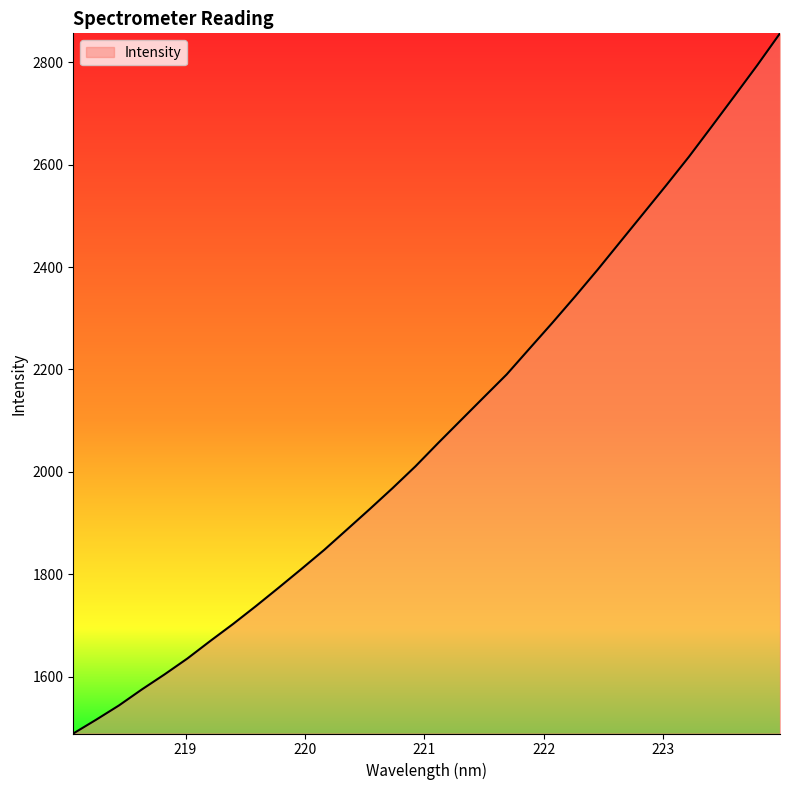

What is the minimum value shown in the chart?

1488.7